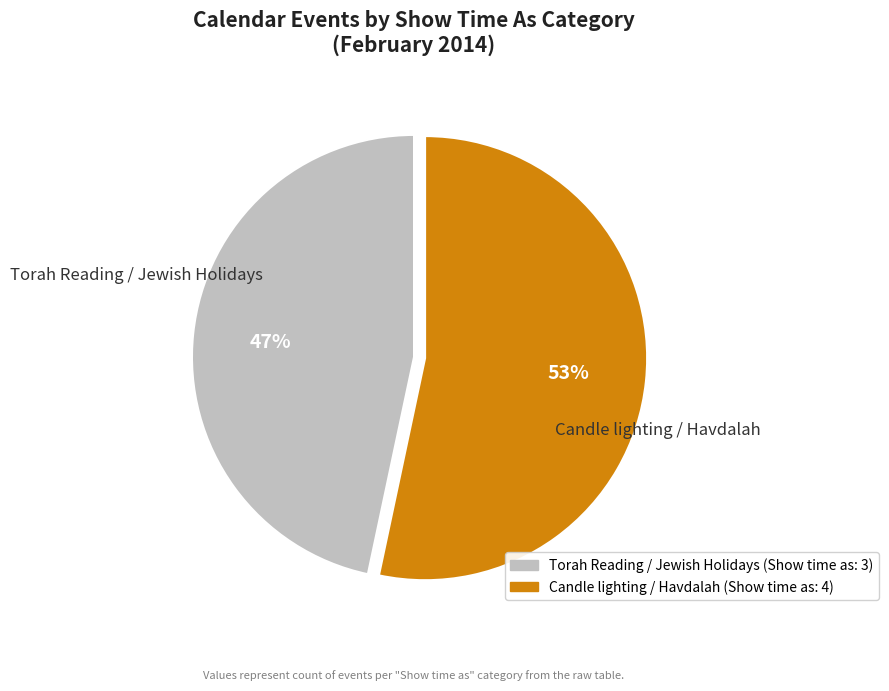

How many segments does this pie chart have?

2